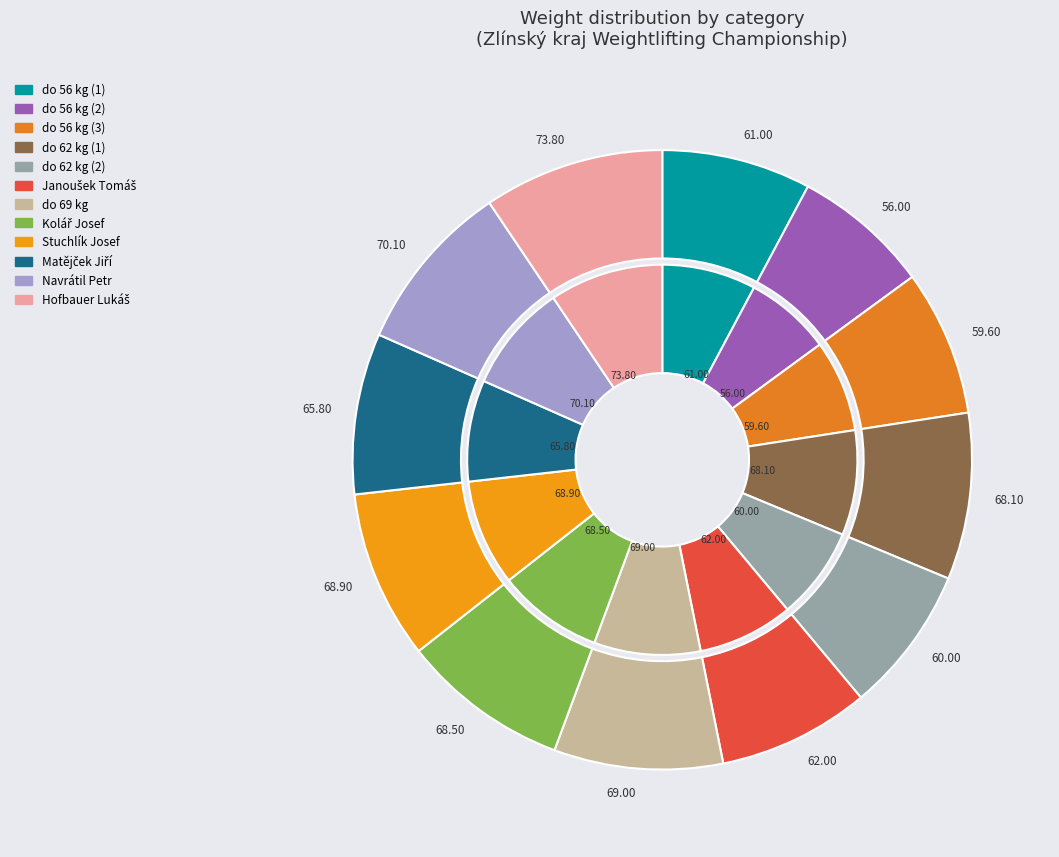

What portion of the pie excludes do 62 kg (1)?

91.5%